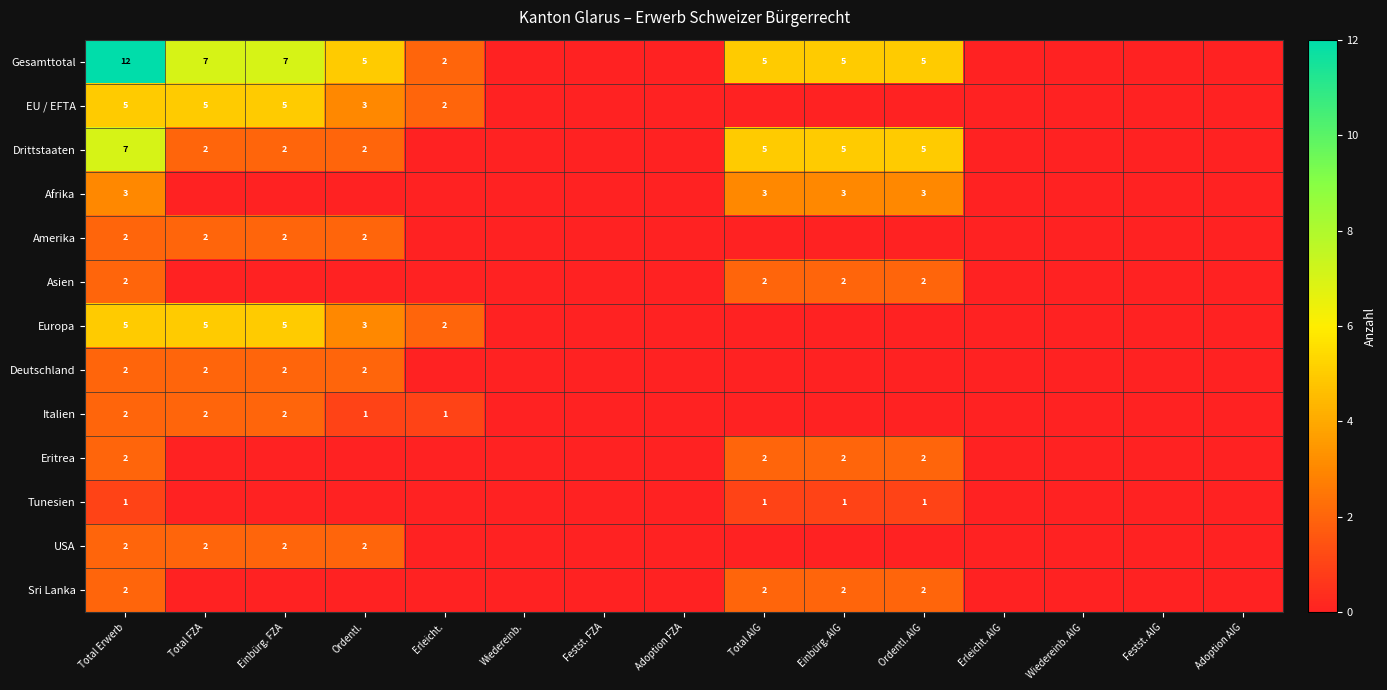

Is it true that Amerika equals 3 at Ordentl.?

False